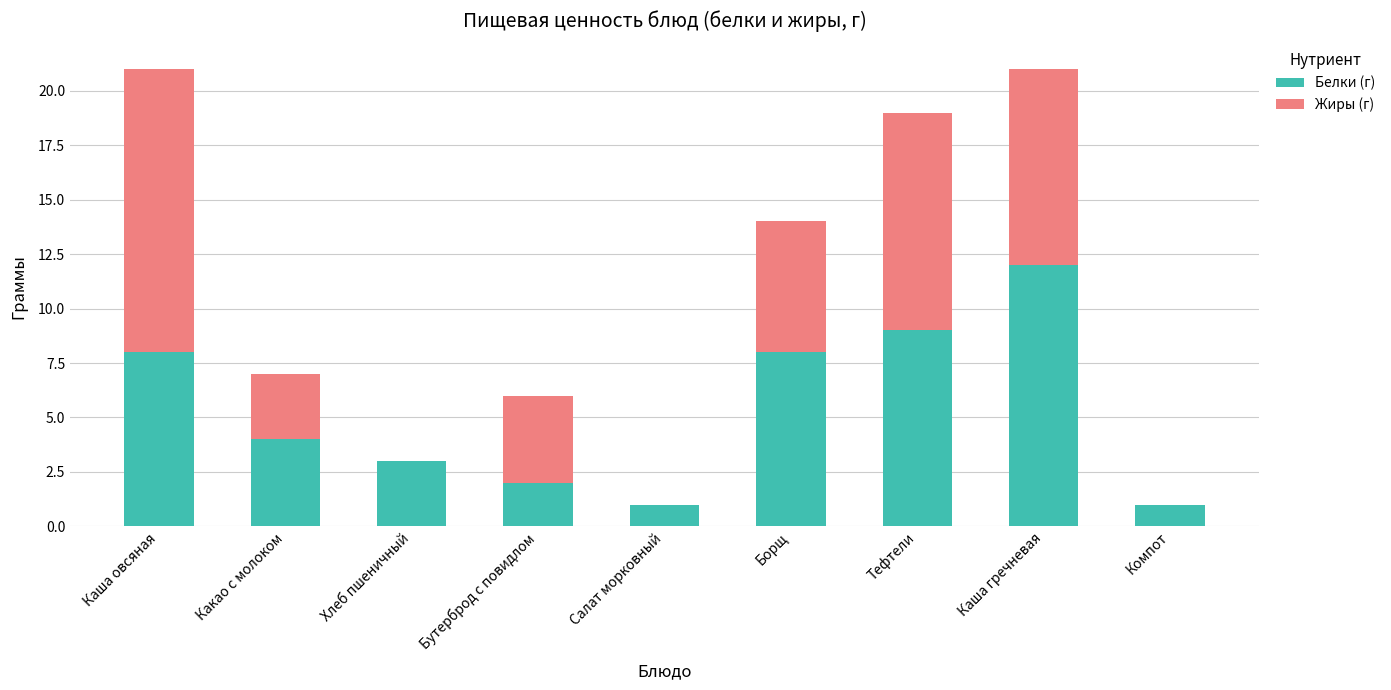

What is the sum of all Белки (г) values?

48